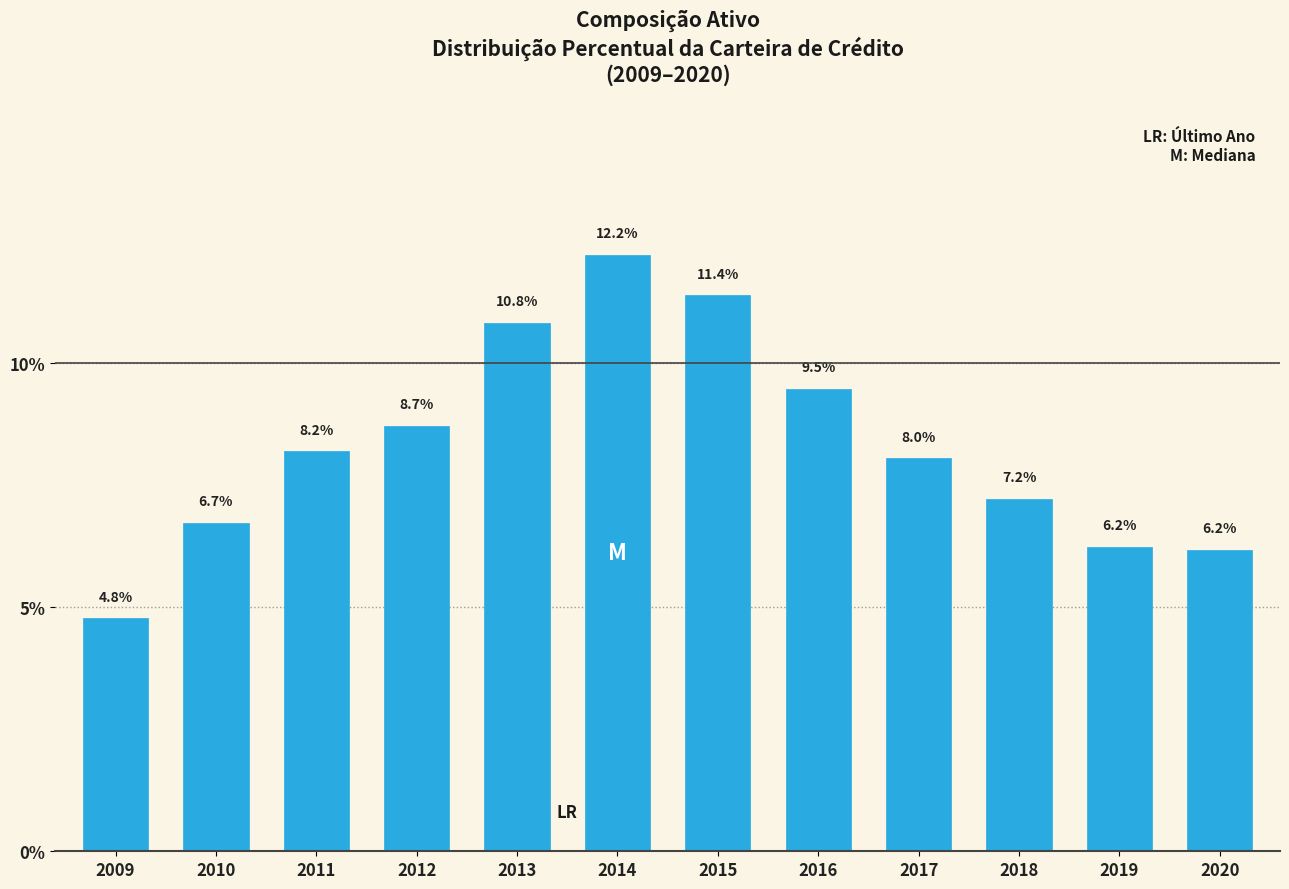

Reading right to left, transcribe all the data shown in this chart.

2020=6.2	2019=6.2	2018=7.2	2017=8.0	2016=9.5	2015=11.4	2014=12.2	2013=10.8	2012=8.7	2011=8.2	2010=6.7	2009=4.8